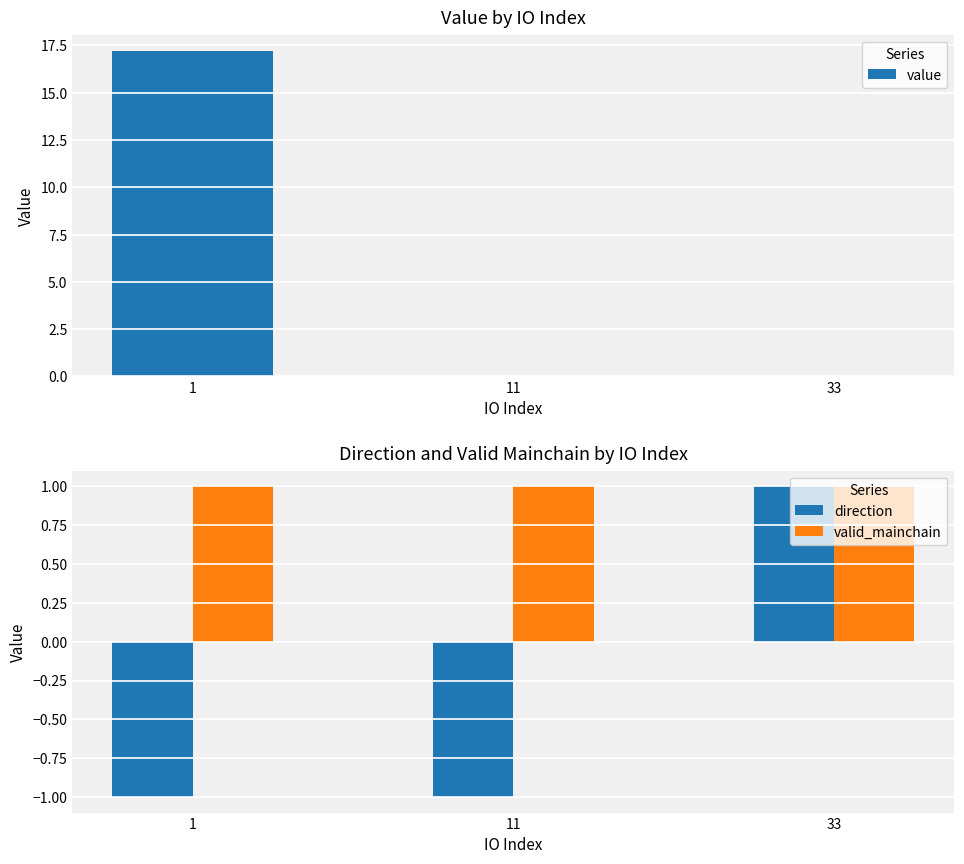

True or false: valid_mainchain has a value of 1 at 11.

True